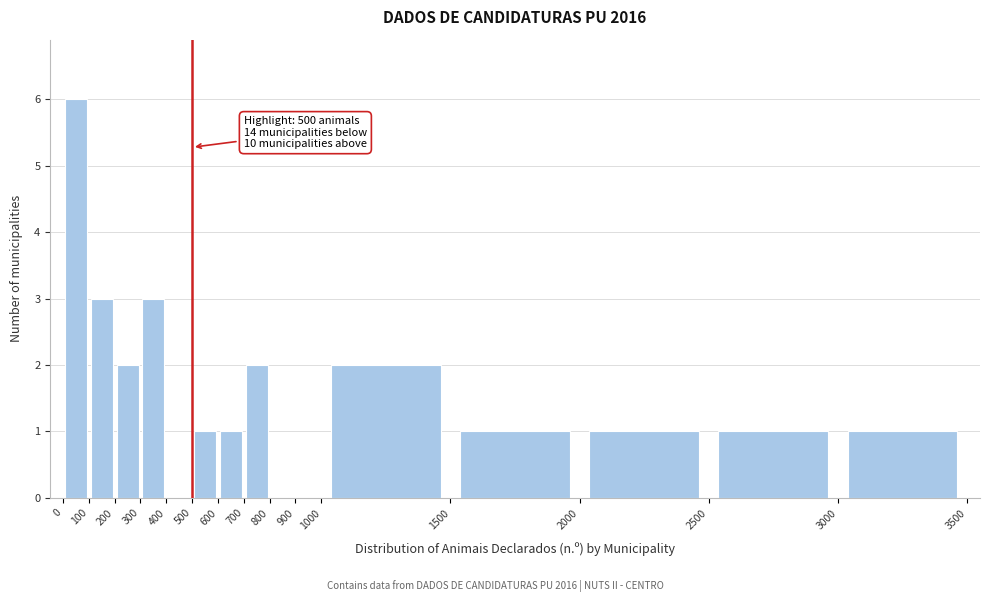

Which range on the x-axis has the tallest bar?

0 to 100